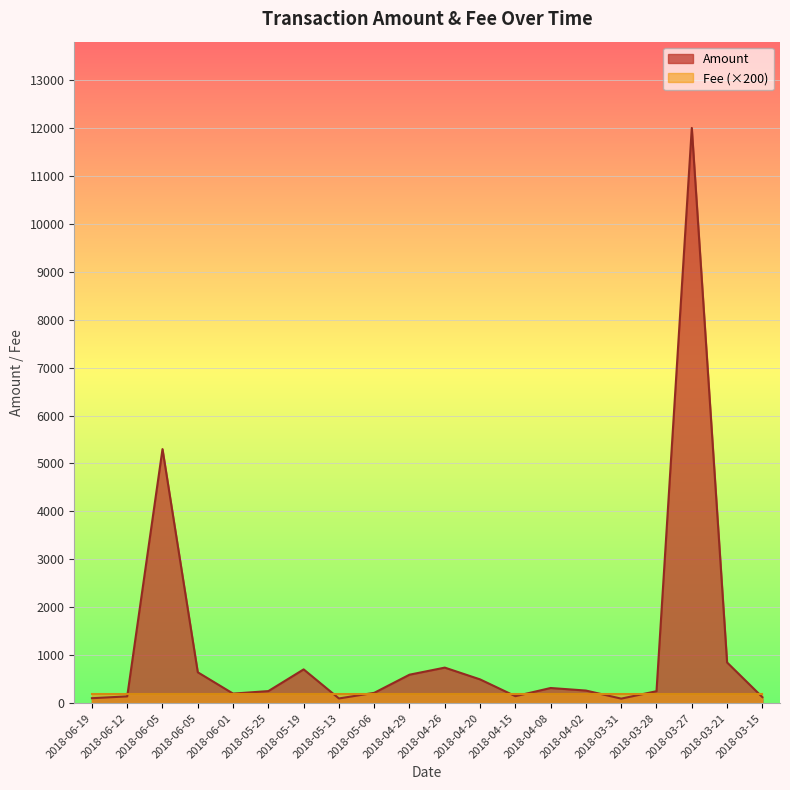

How many lines are shown in the chart?

2